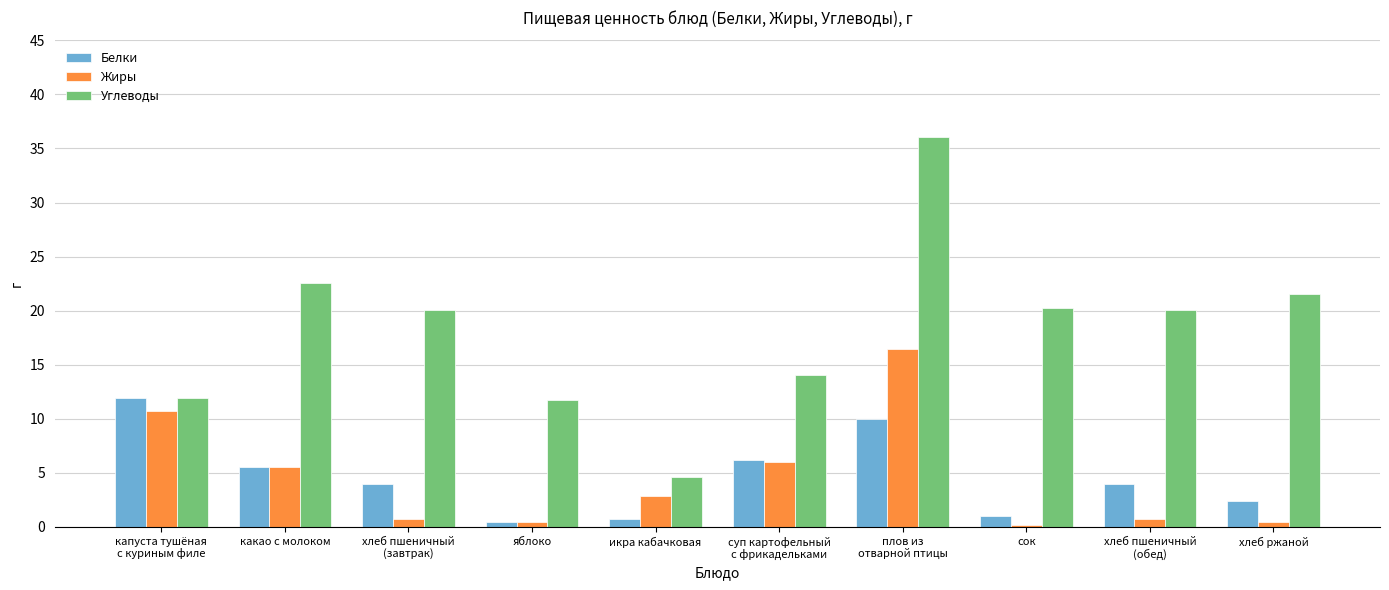

What is the label of the 6th bar from the left?

суп картофельный
с фрикадельками